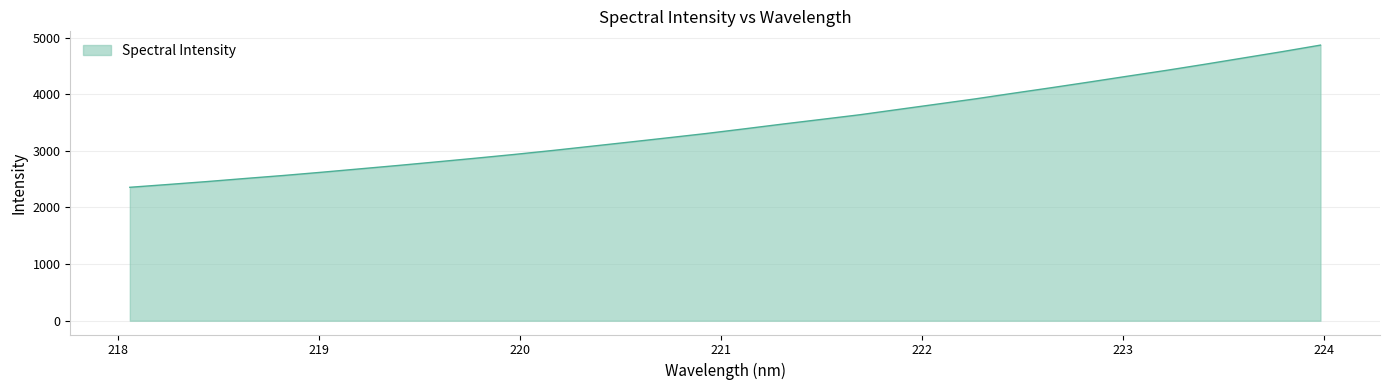

What is the maximum value shown in the chart?

4866.0